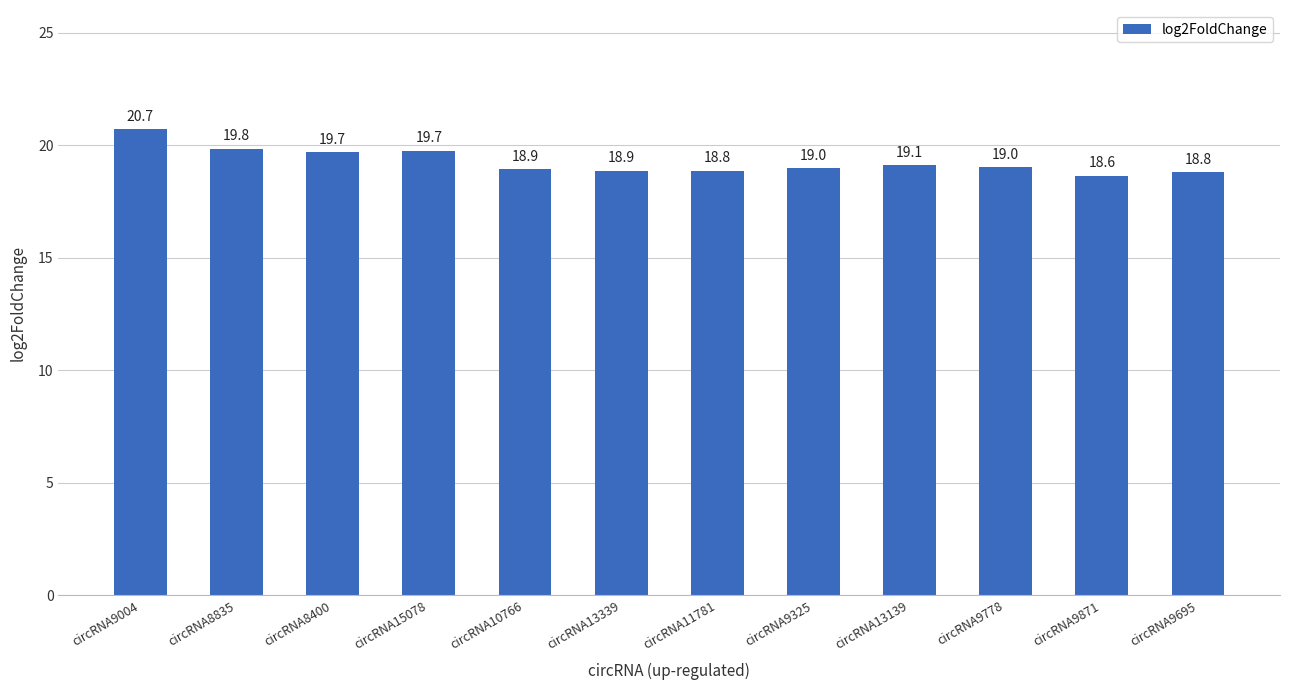

Is it true that the value at circRNA9004 is 20.7?

True